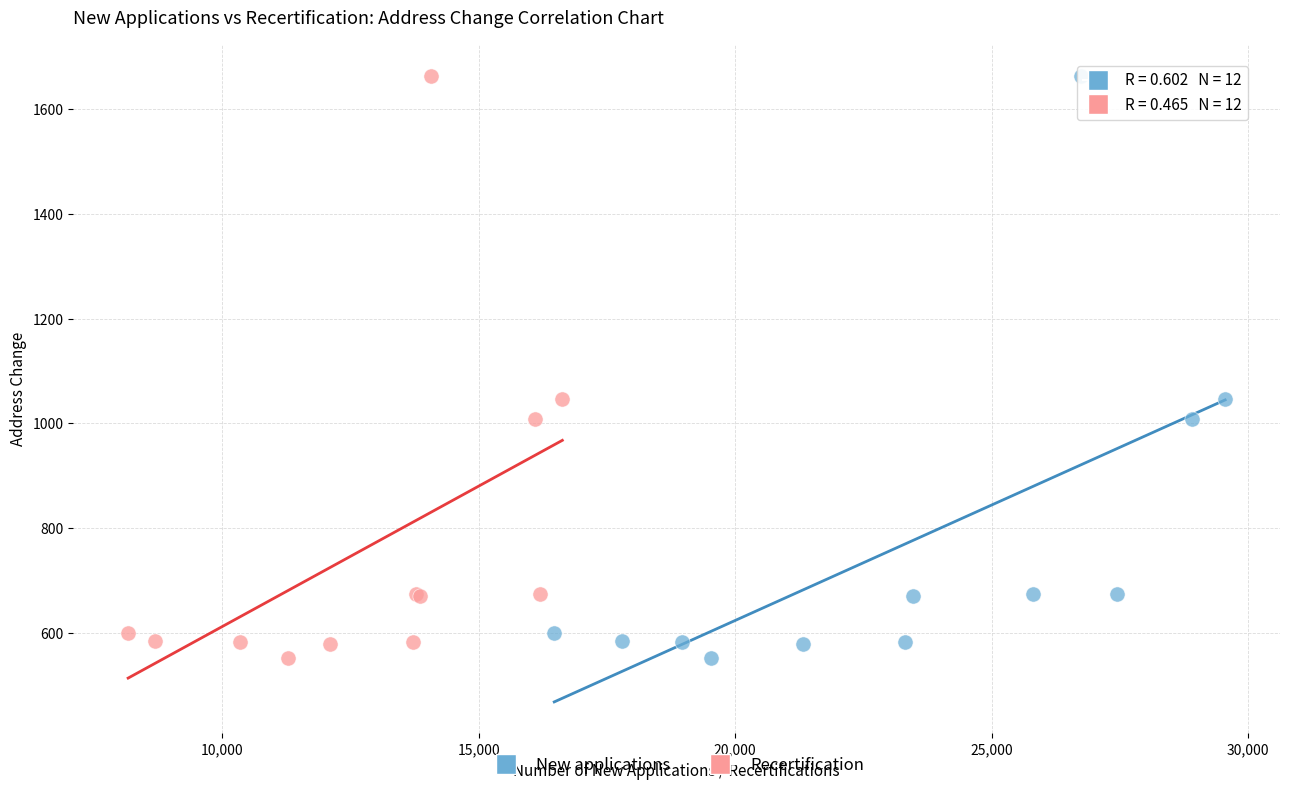

What are all the series names shown in the legend?

New applications, Recertification